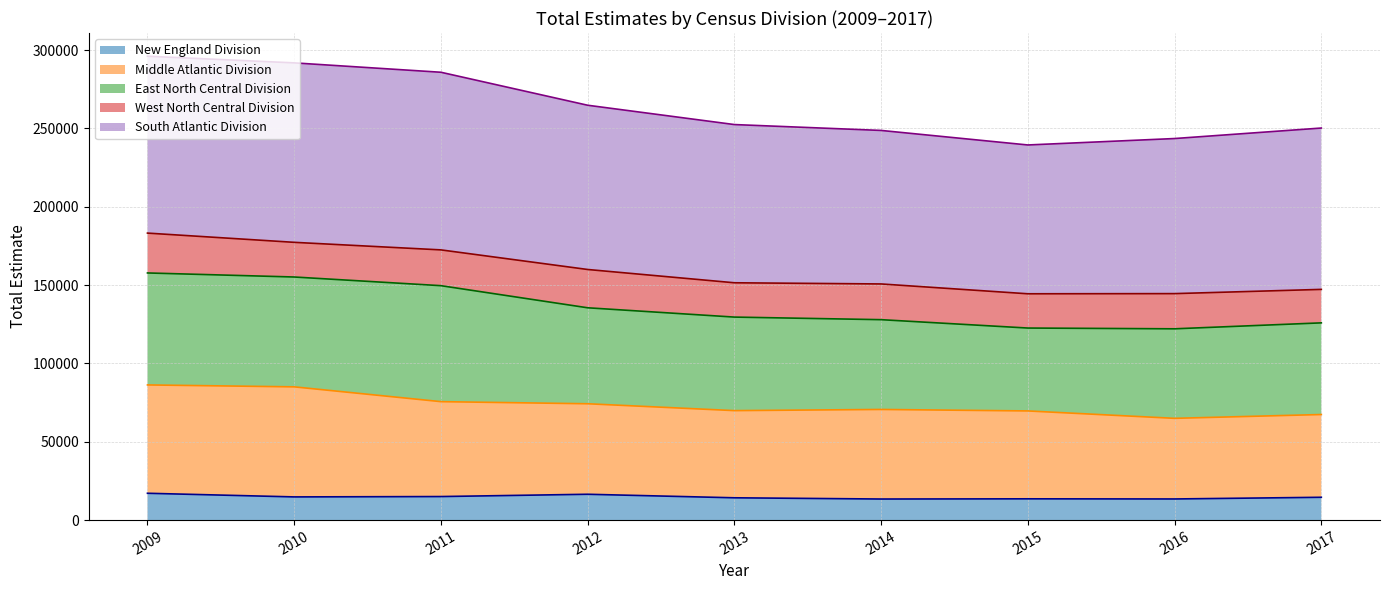

Rank the categories by West North Central Division (line) value from highest to lowest.

2009, 2010, 2011, 2012, 2013, 2014, 2017, 2016, 2015